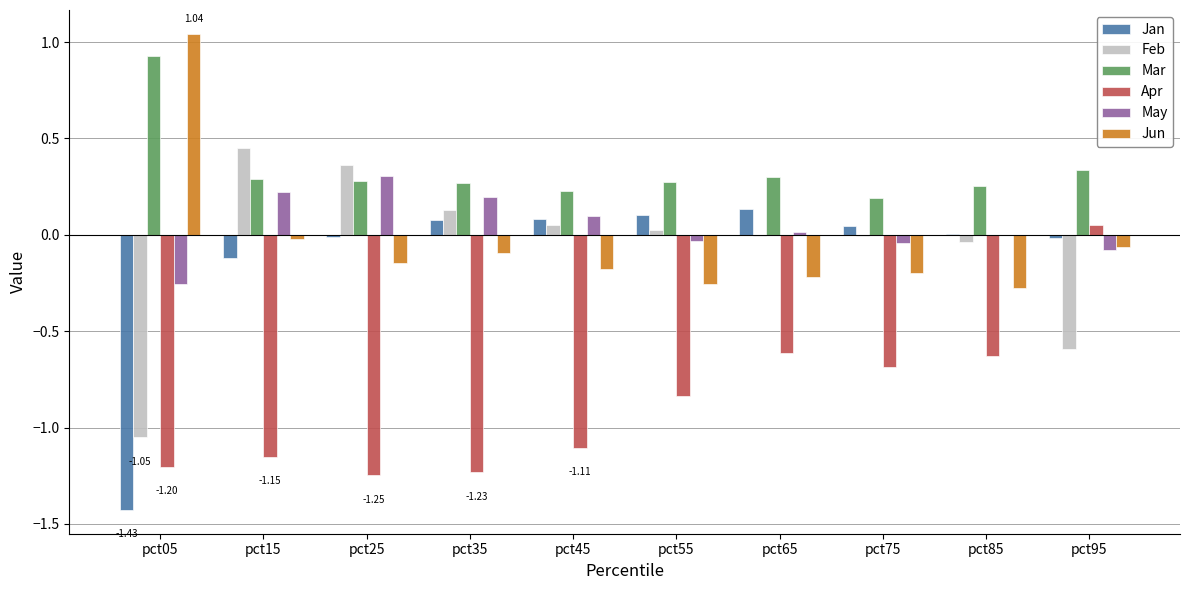

How many categories are shown in the chart?

10